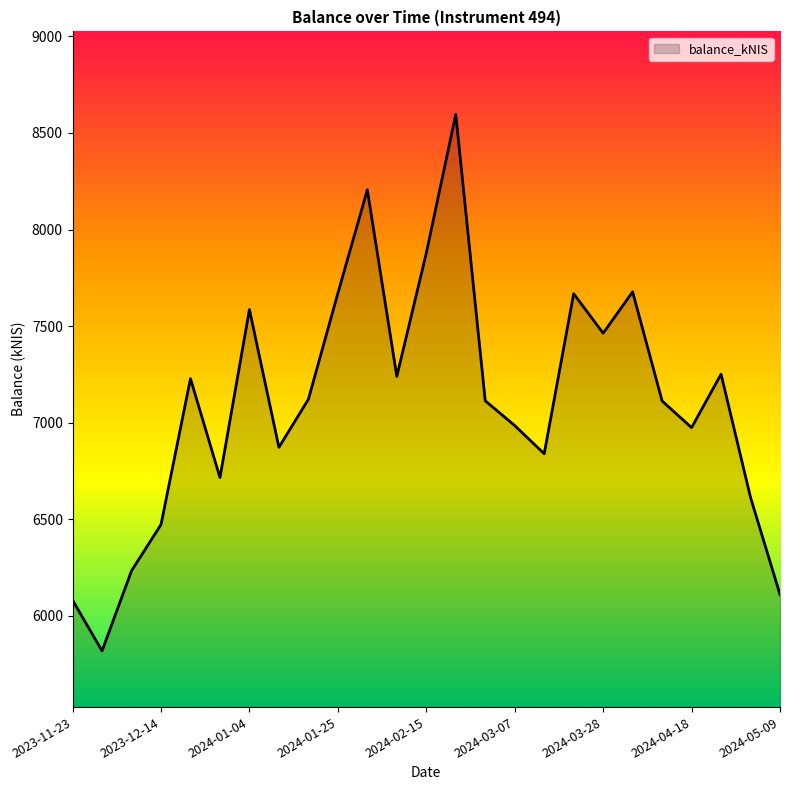

What is the difference between the maximum and minimum values?

2779.3